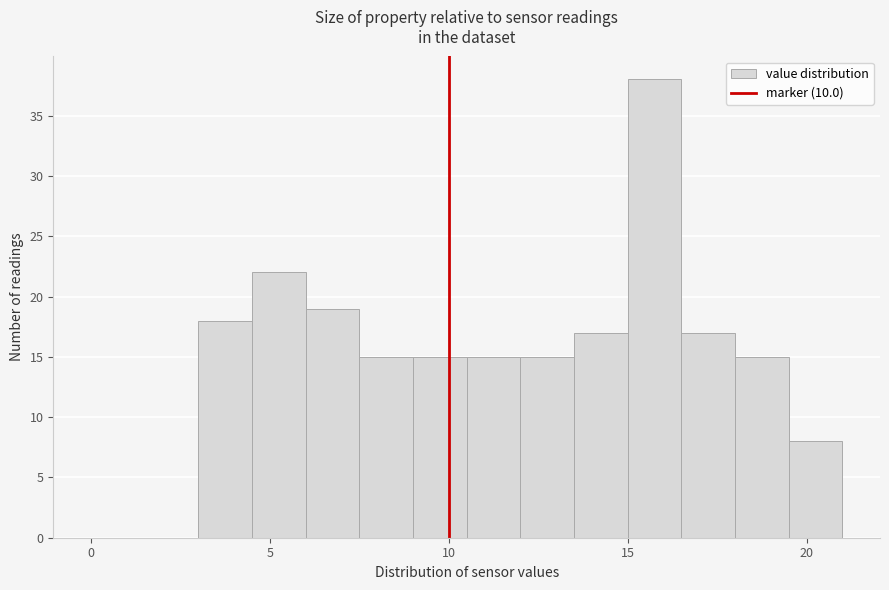

Around what value on the x-axis is the tallest bar? Give the approximate position of its centre, as read against the axis.

16.0